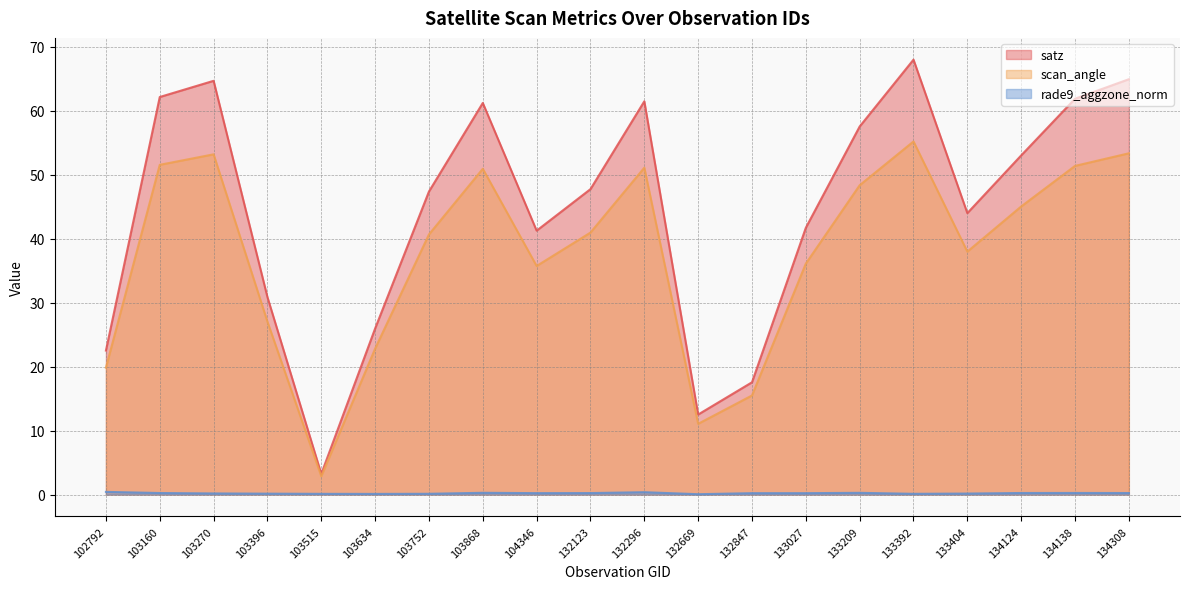

Between 134308 and 133027, which is larger?

134308